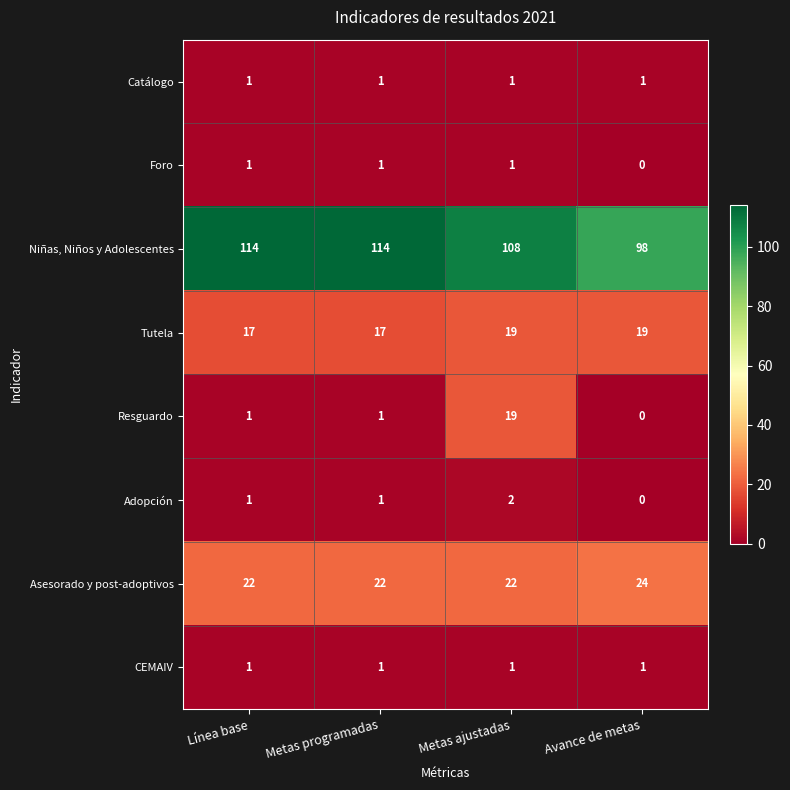

What is the difference between the maximum and second lowest values in the Niñas, Niños y Adolescentes series?

6